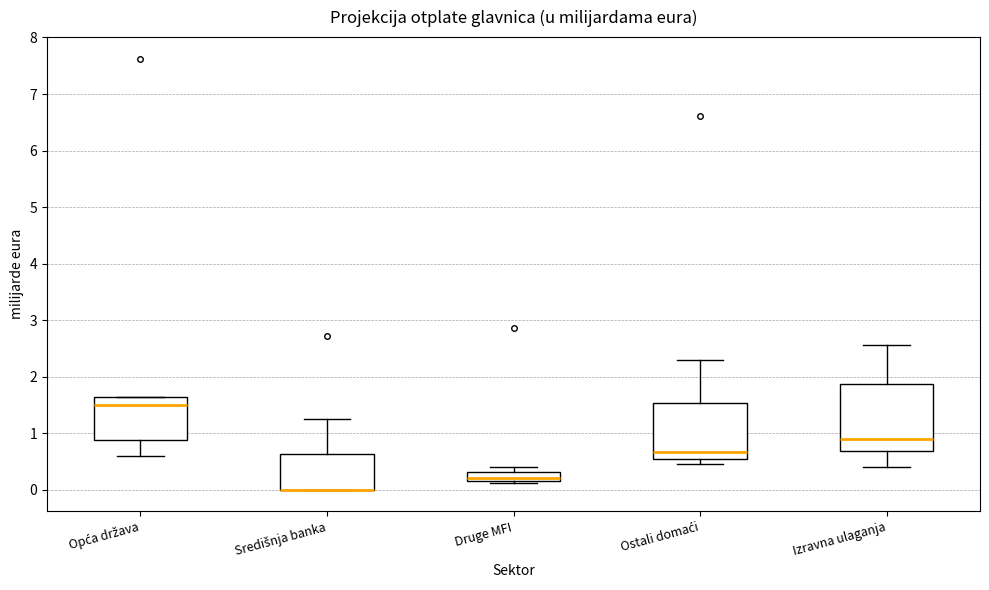

Which box is the tallest, from its lower edge to its upper edge?

Izravna ulaganja